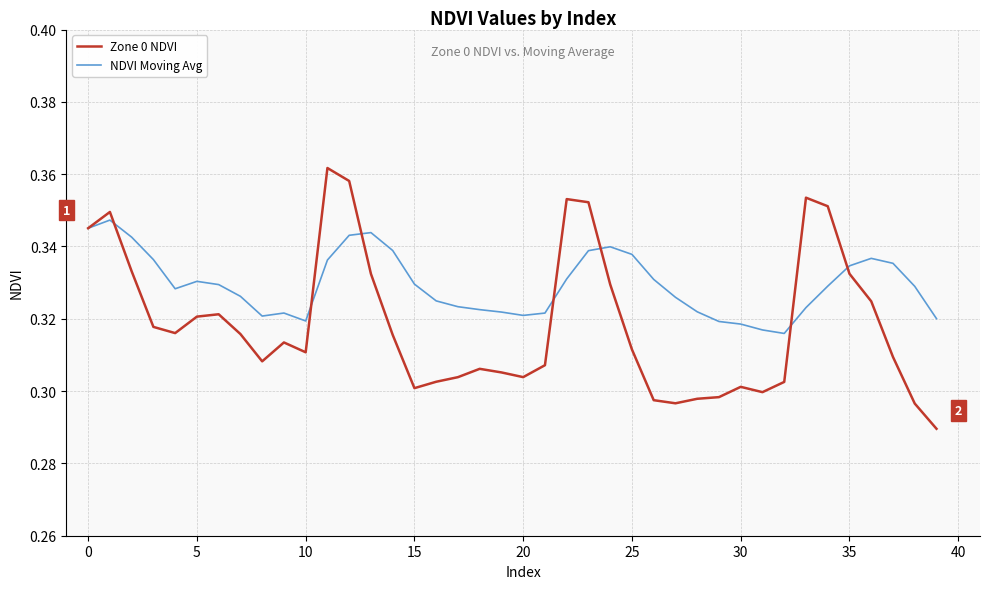

List the series in order of their peak value, highest first.

Zone 0 NDVI, NDVI Moving Avg